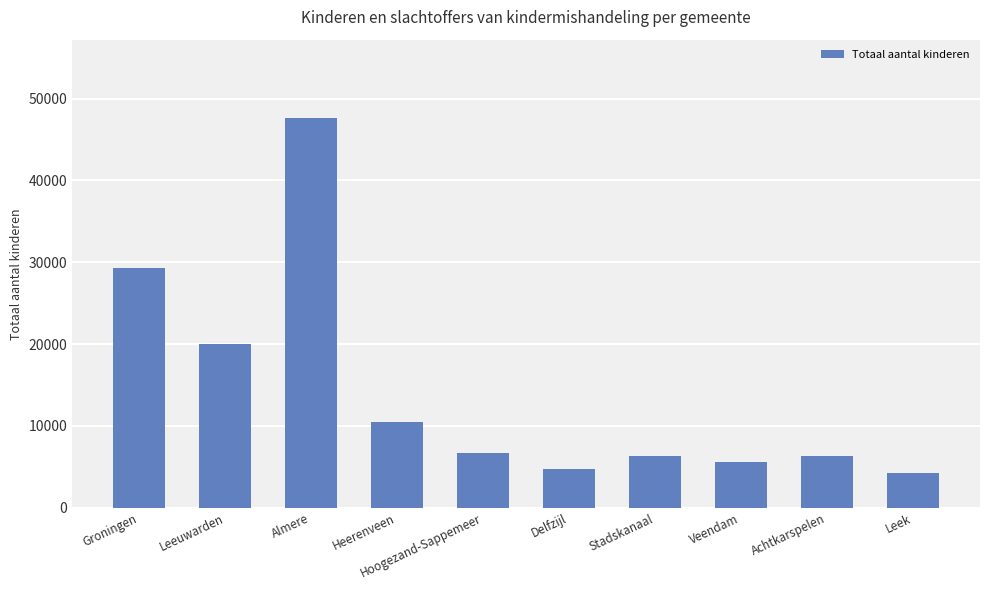

What is the label of the 1st bar from the right?

Leek